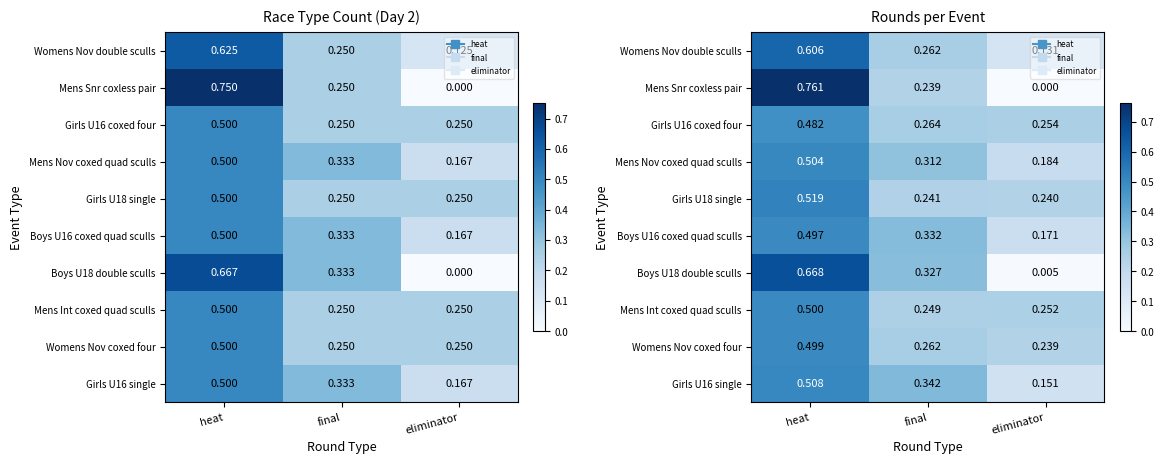

Is the value of Mens Int coxed quad sculls at final greater than the value of Girls U16 coxed four at final?

No